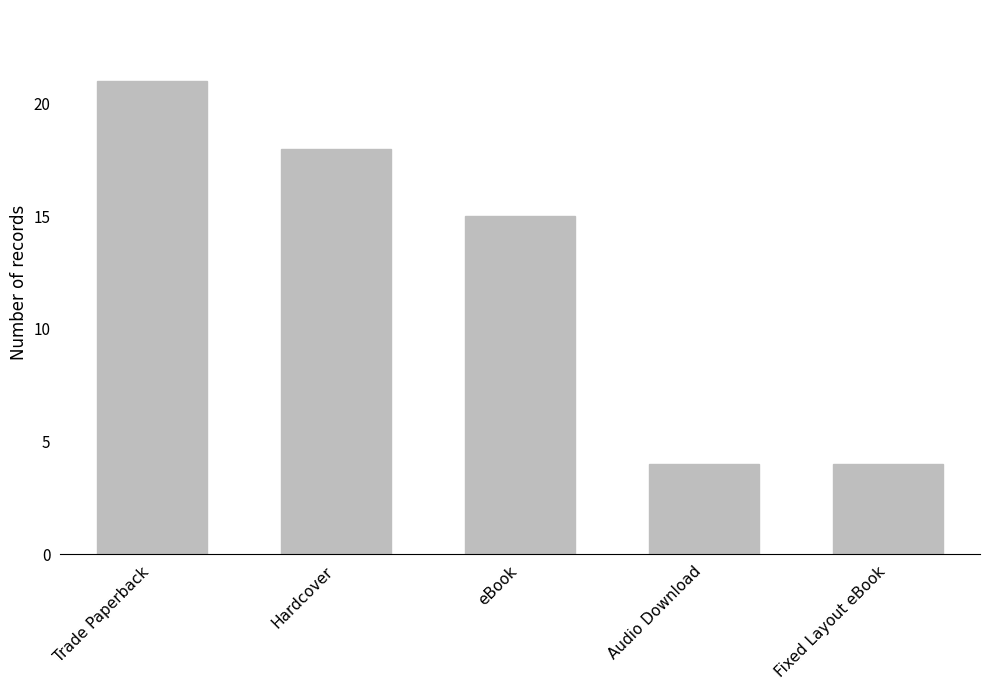

At which category does the chart reach its peak across all series?

Trade Paperback